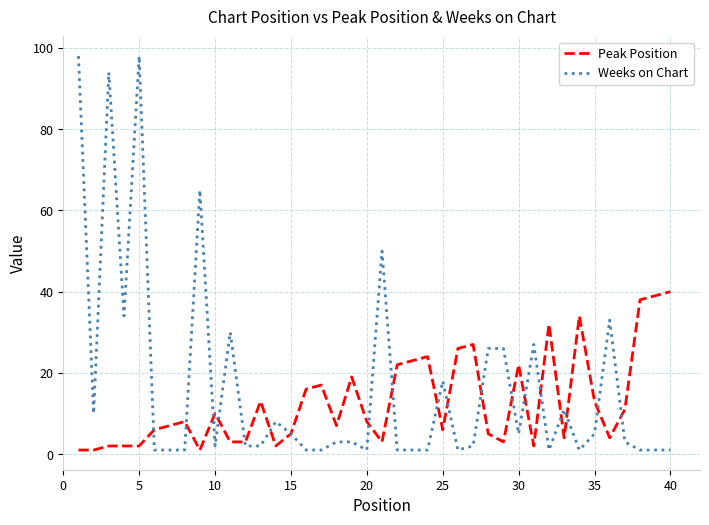

Which series has the widest spread of values?

Weeks on Chart